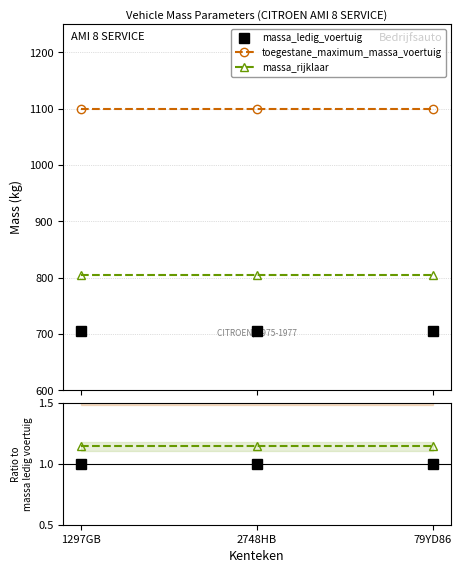

At which label is massa_ledig_voertuig closest to 1?

1297GB